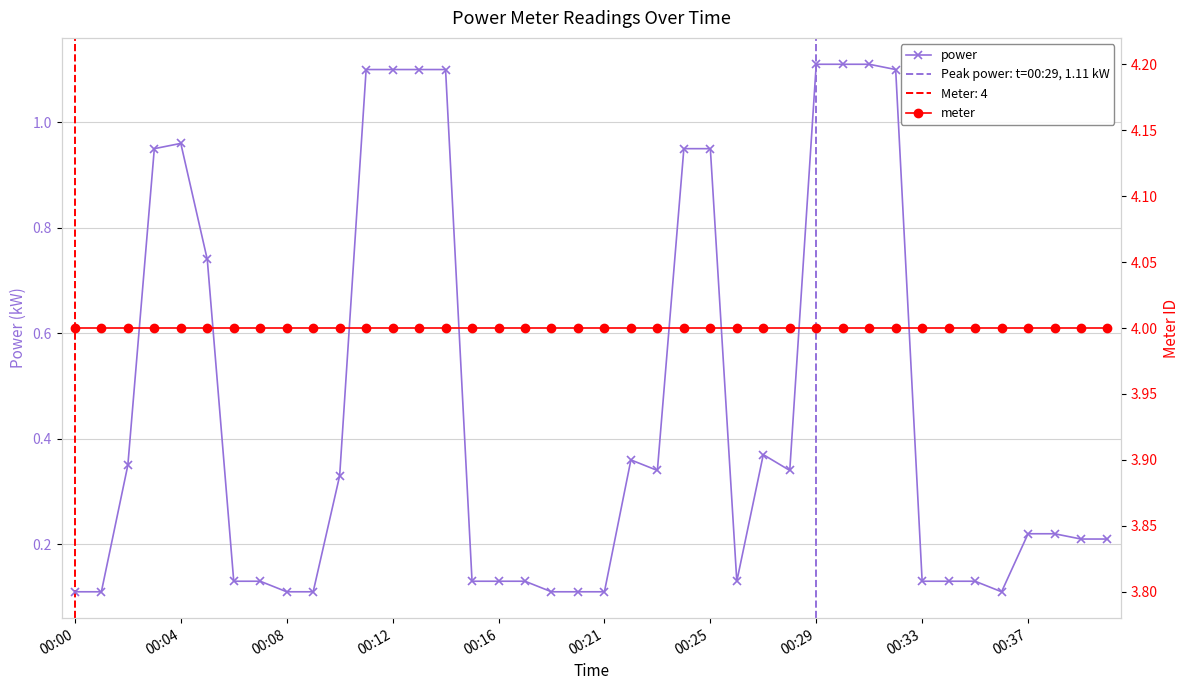

Does the chart have visible grid lines?

Yes